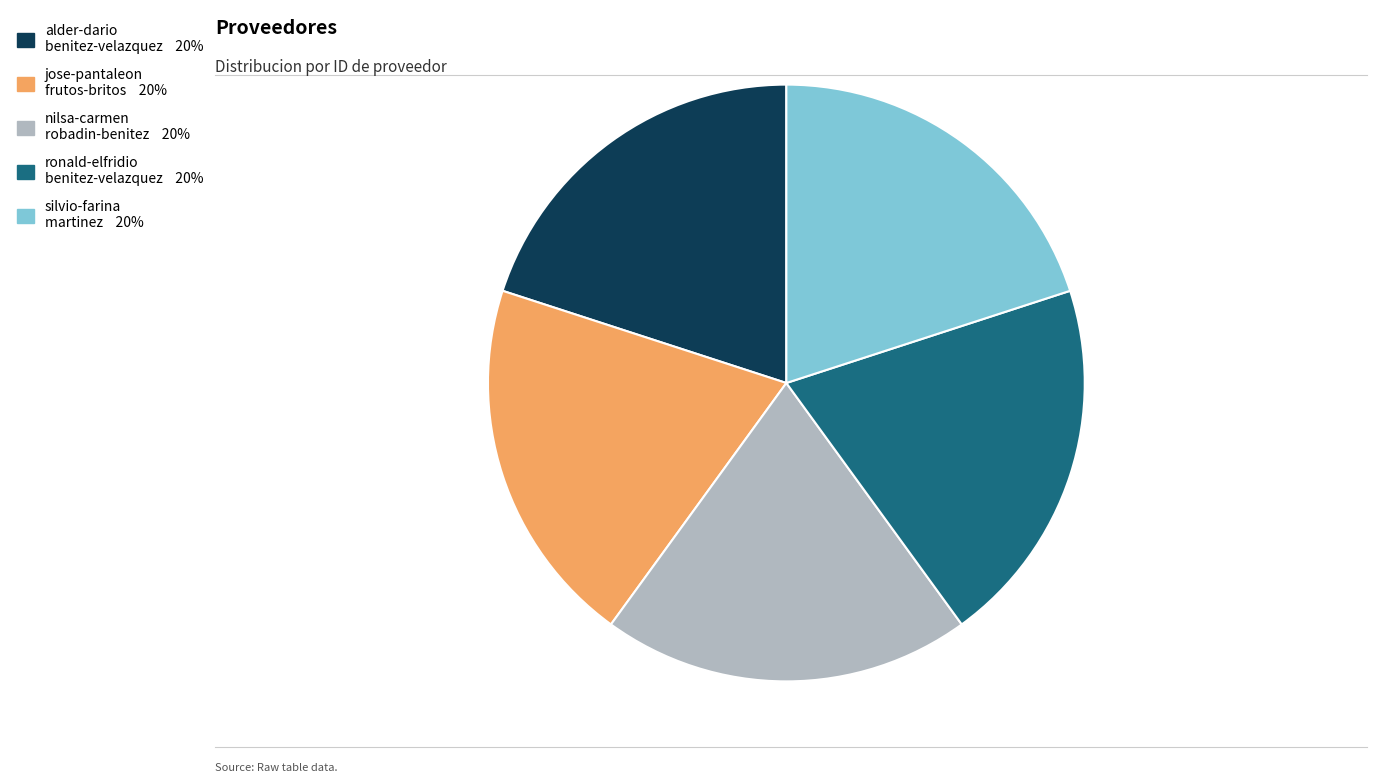

Is there any slice that represents more than half of the pie?

No